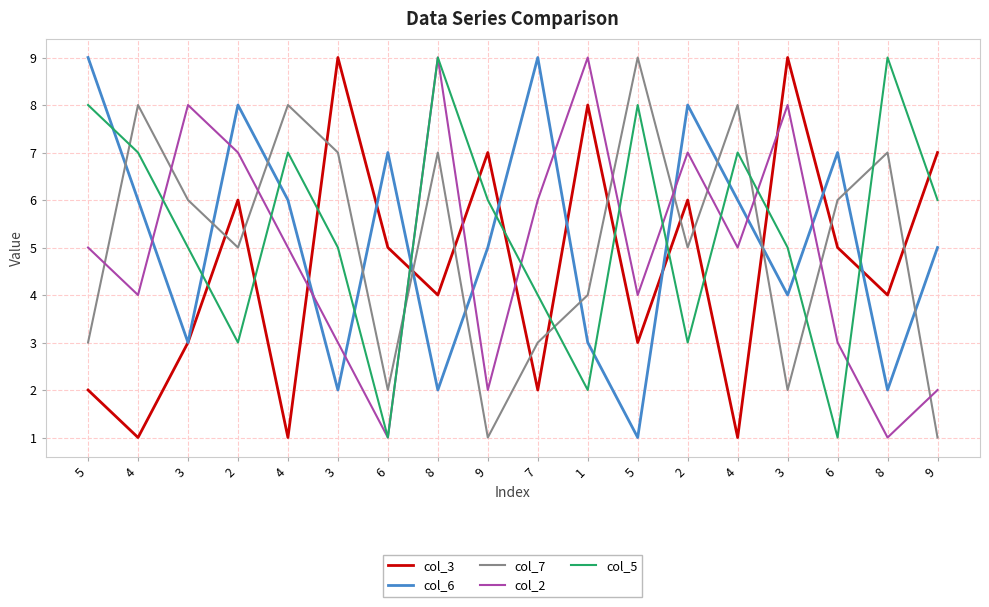

What are all the series names shown in the legend?

col_3, col_6, col_7, col_2, col_5